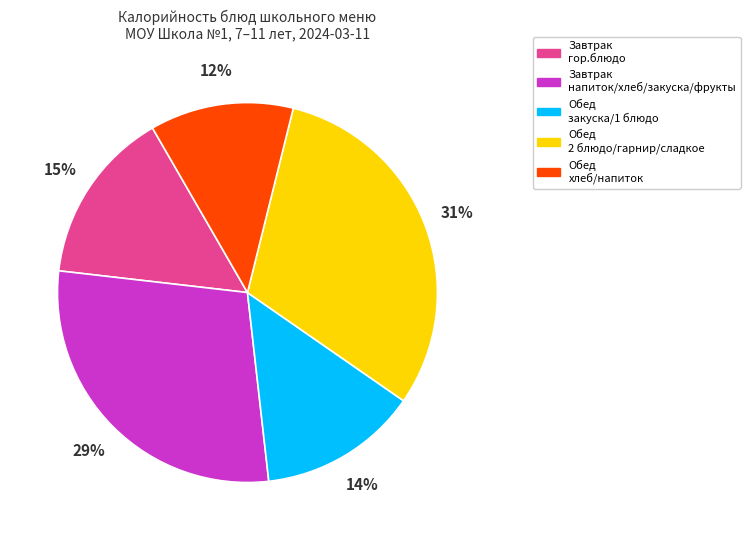

What is the ratio of the value at Завтрак гор.блюдо to the value at Завтрак напиток/хлеб/закуска/фрукты?

0.5